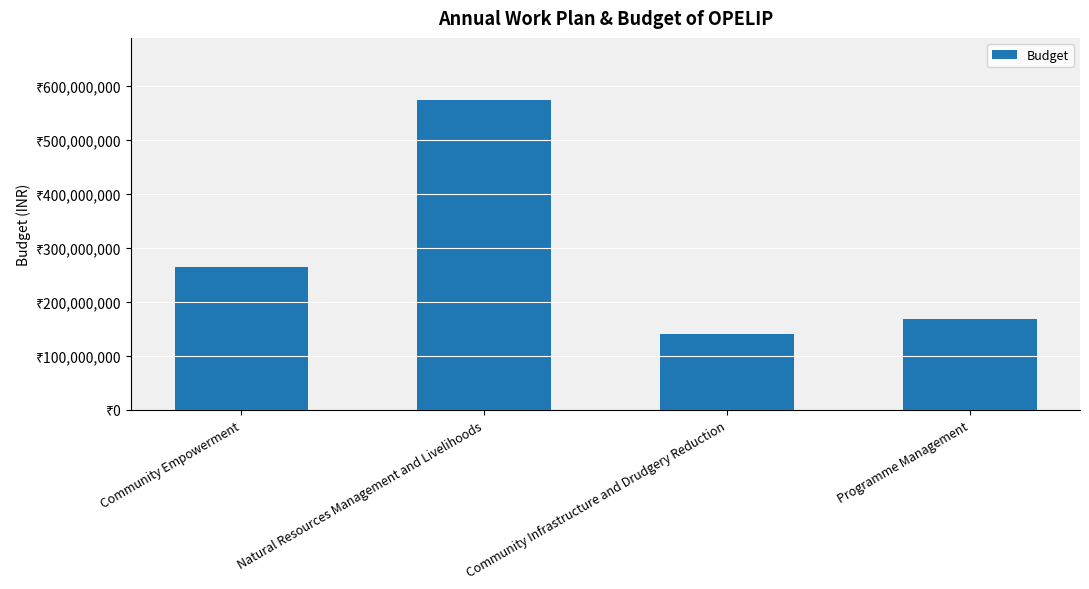

Does the chart contain any negative values?

No